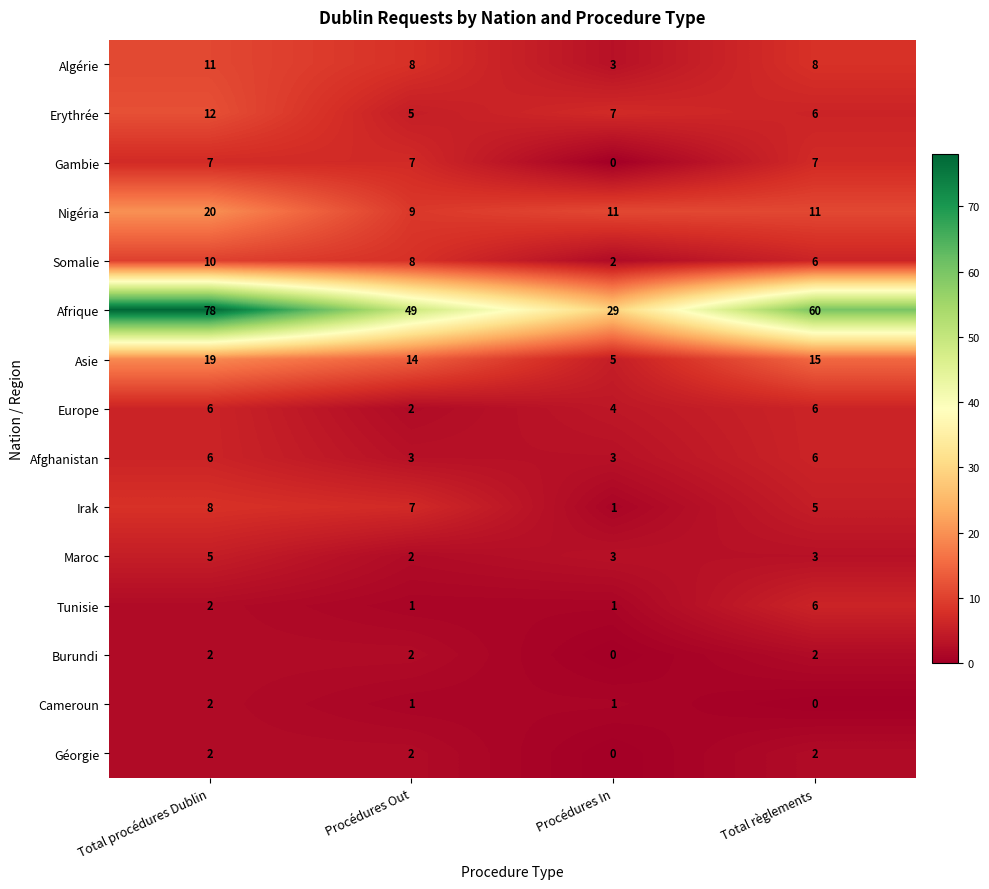

What is the difference between the Algérie values at Procédures In and Total procédures Dublin?

8